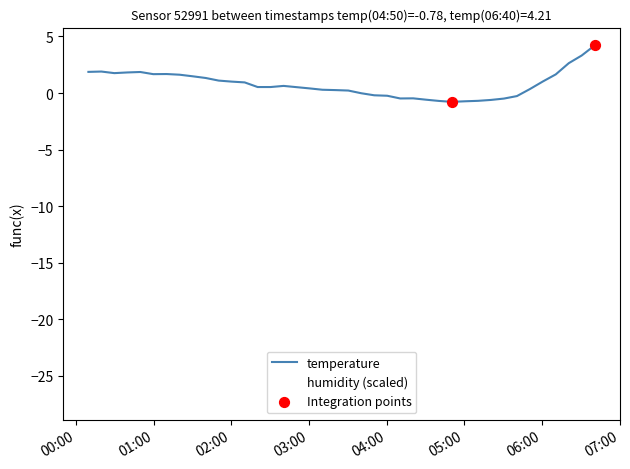

Which series has the widest spread of values?

temperature